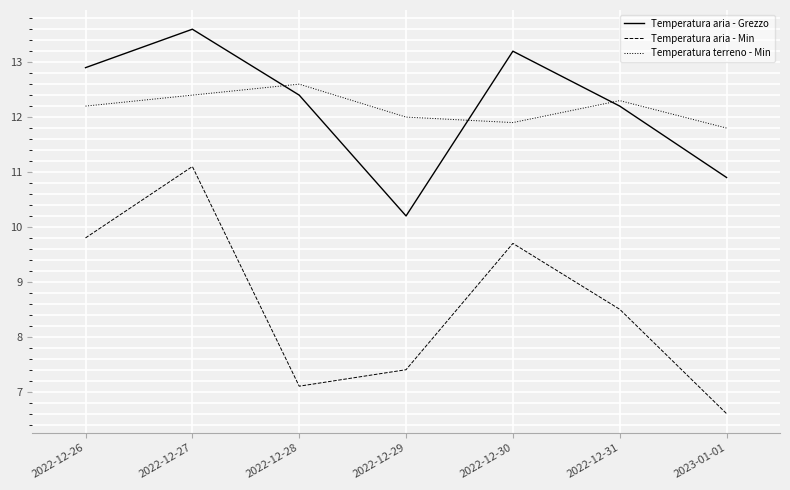

Is the value of Temperatura aria - Grezzo at 2022-12-29 greater than the value of Temperatura terreno - Min at 2022-12-28?

No